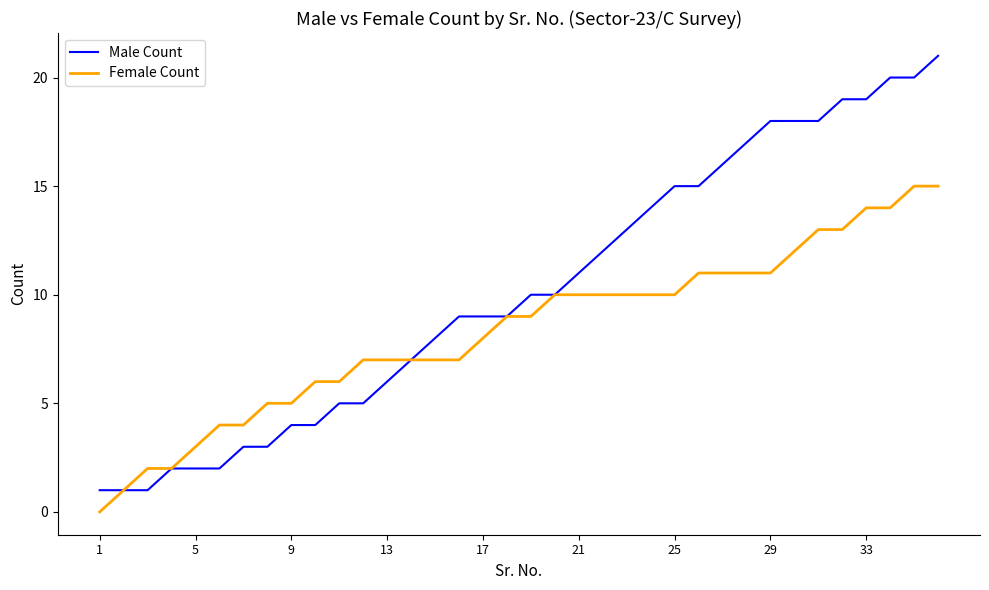

List the series in order of their peak value, lowest first.

Female Count, Male Count